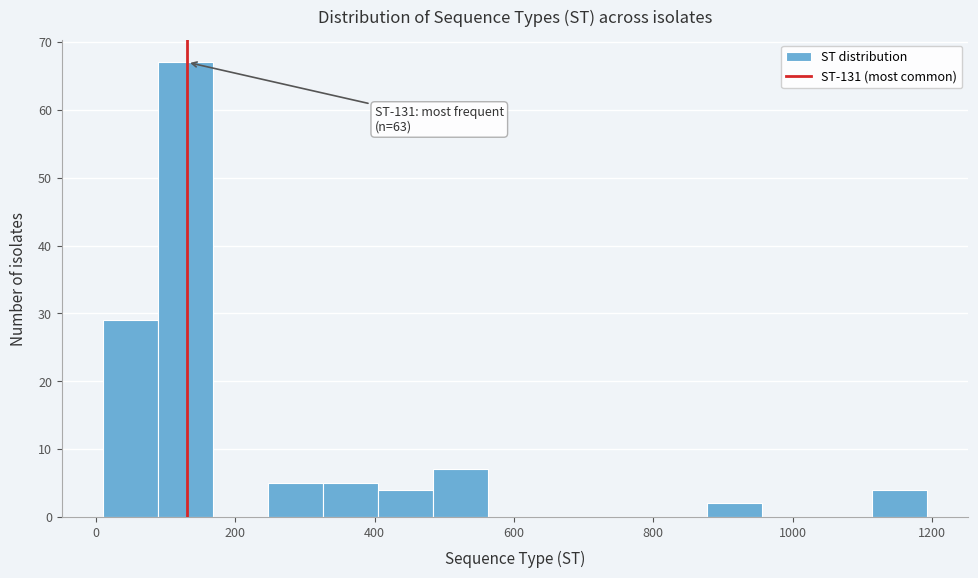

Around what value on the x-axis is the tallest bar? Give the approximate position of its centre, as read against the axis.

120